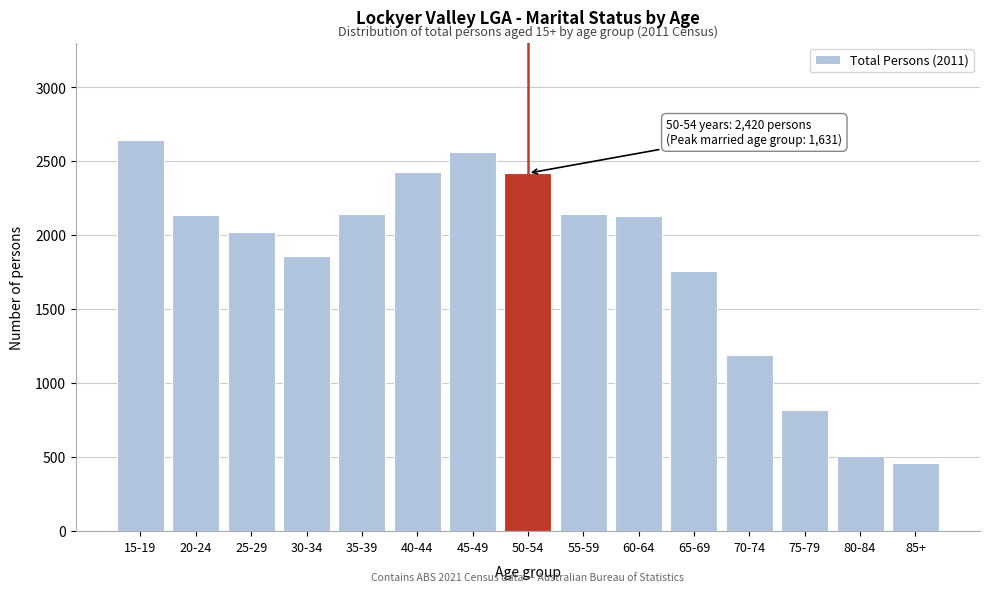

At which label is the value closest to 1550?

65-69